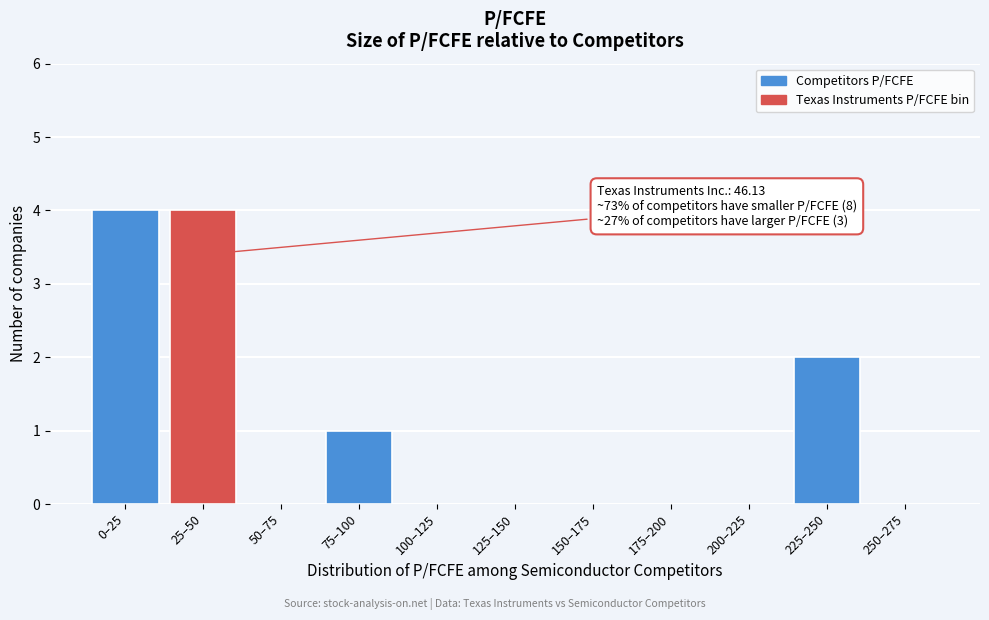

Reading left to right, transcribe all the data shown in this chart.

0–25=4	25–50=4	50–75=0	75–100=1	100–125=0	125–150=0	150–175=0	175–200=0	200–225=0	225–250=2	250–275=0